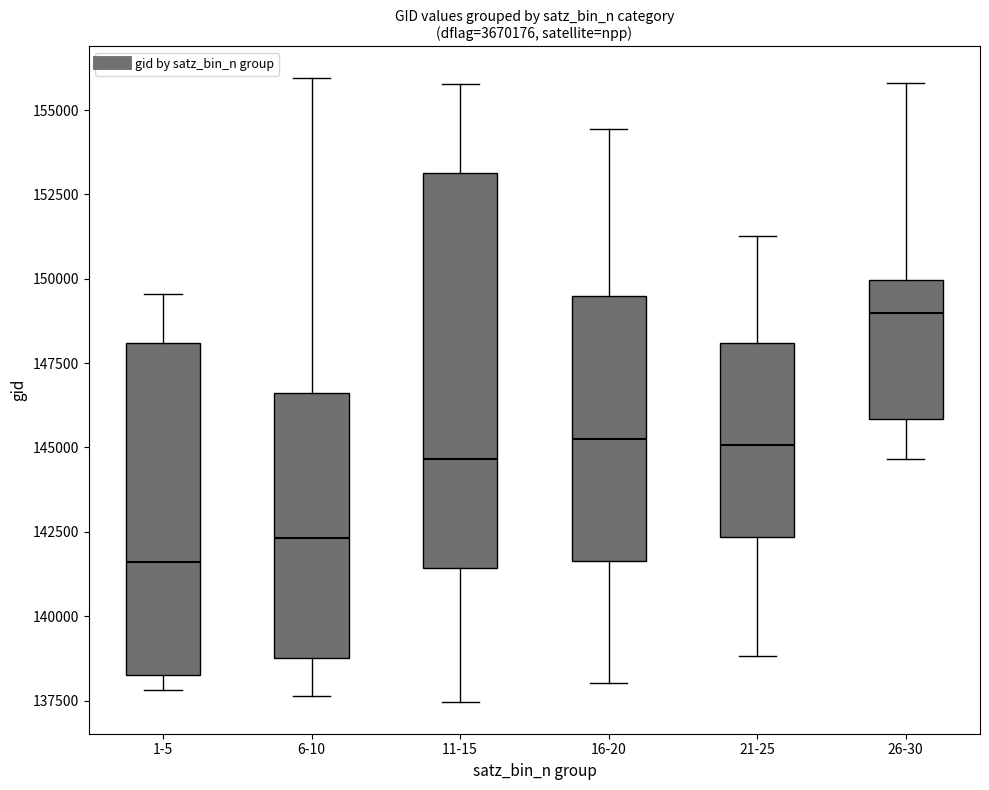

Which box has the lowest median line?

1-5